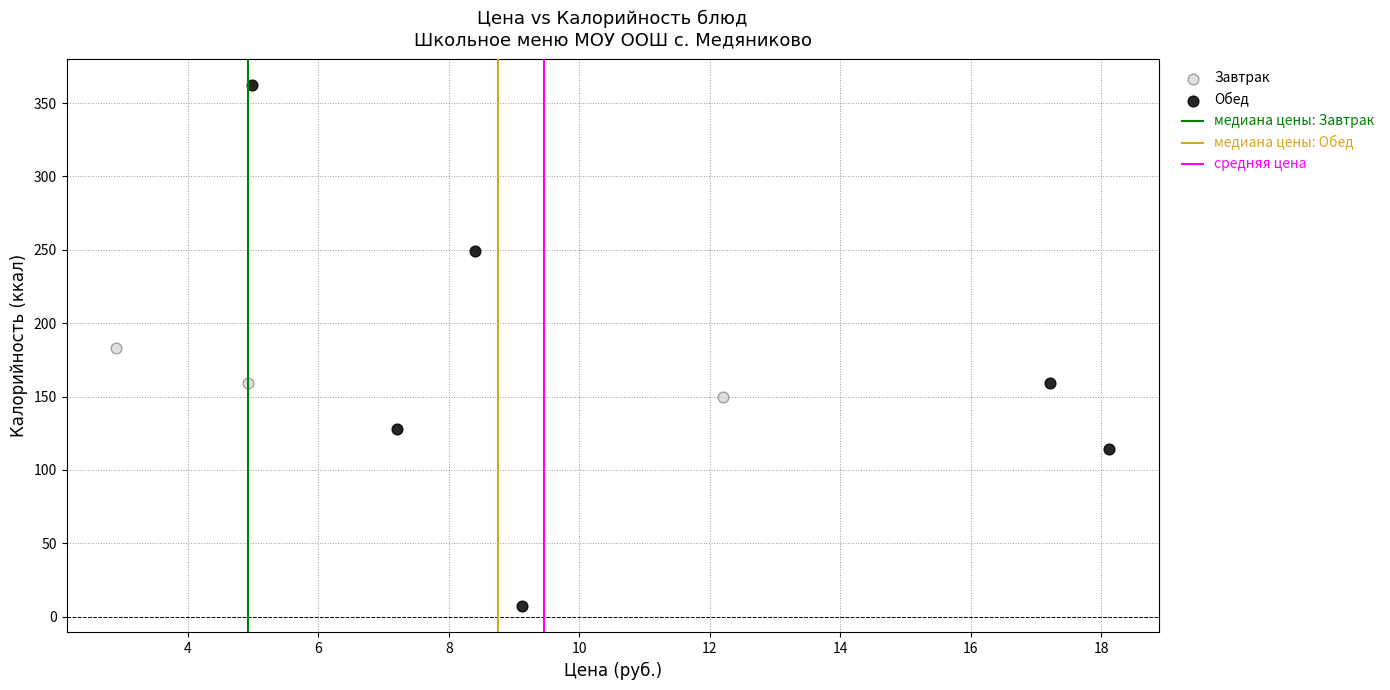

Which series has the largest Y range (max minus min)?

Обед